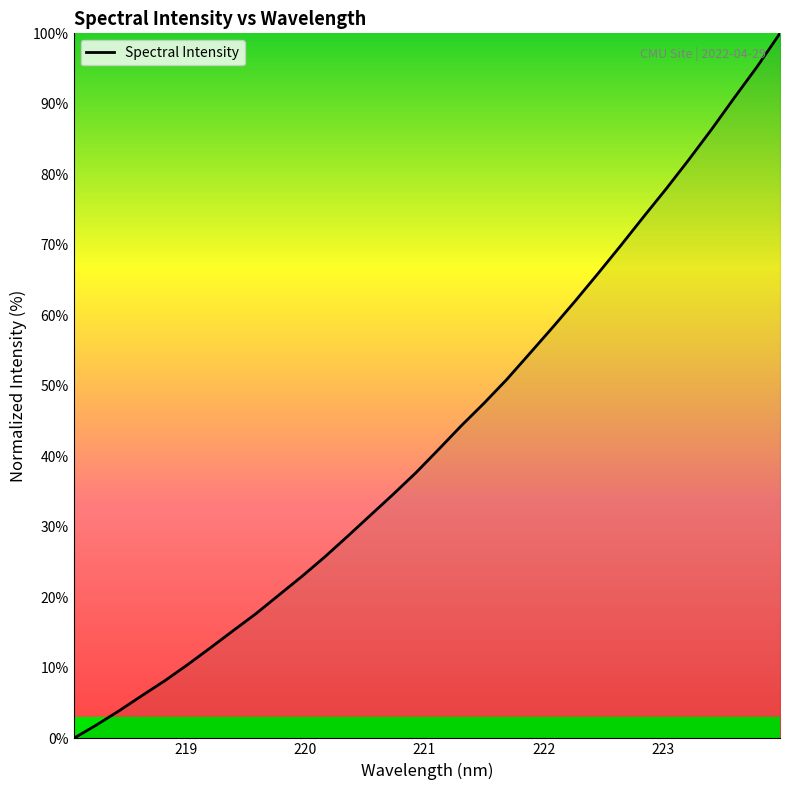

What is the greatest value displayed?

100.0